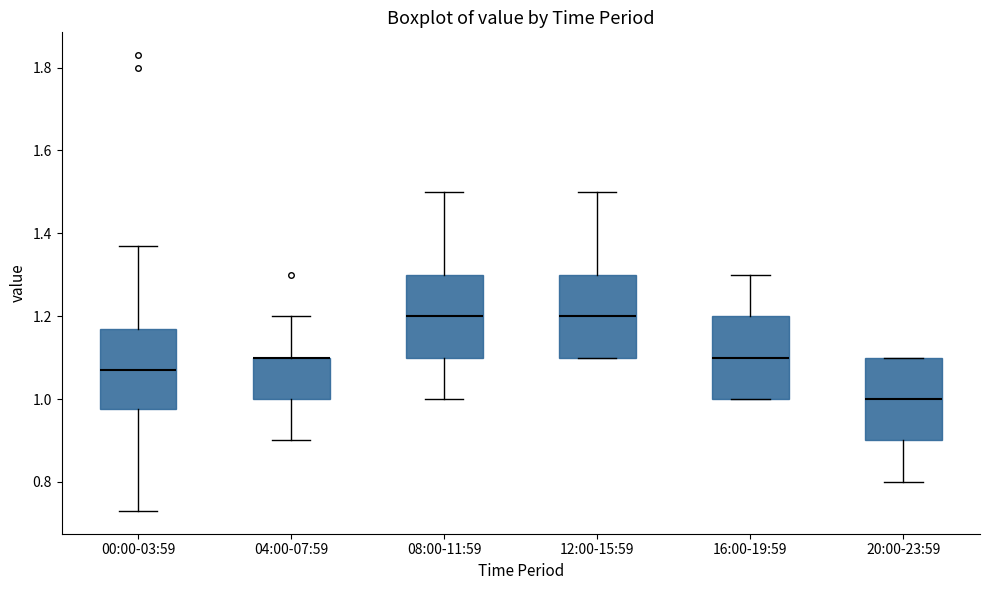

Where is the lower edge of the box for 00:00-03:59 on the y-axis? The values are not printed on the chart, so give them approximately, as read against the axis.

0.98